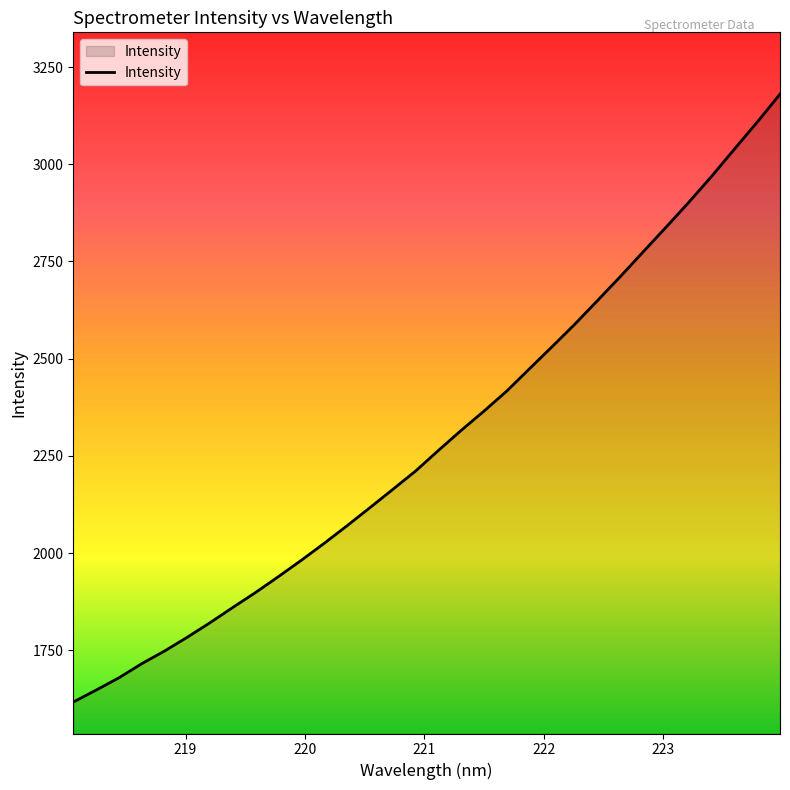

What is the maximum value shown in the chart?

3180.4